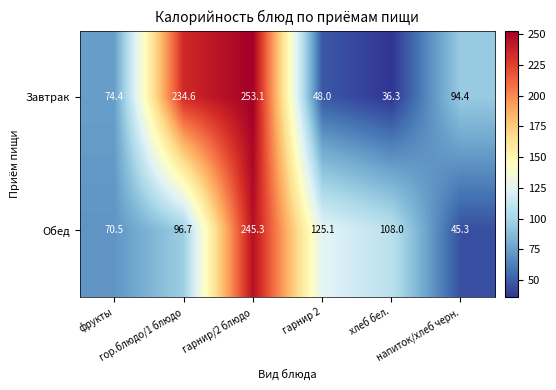

How many data points does each series have?

6